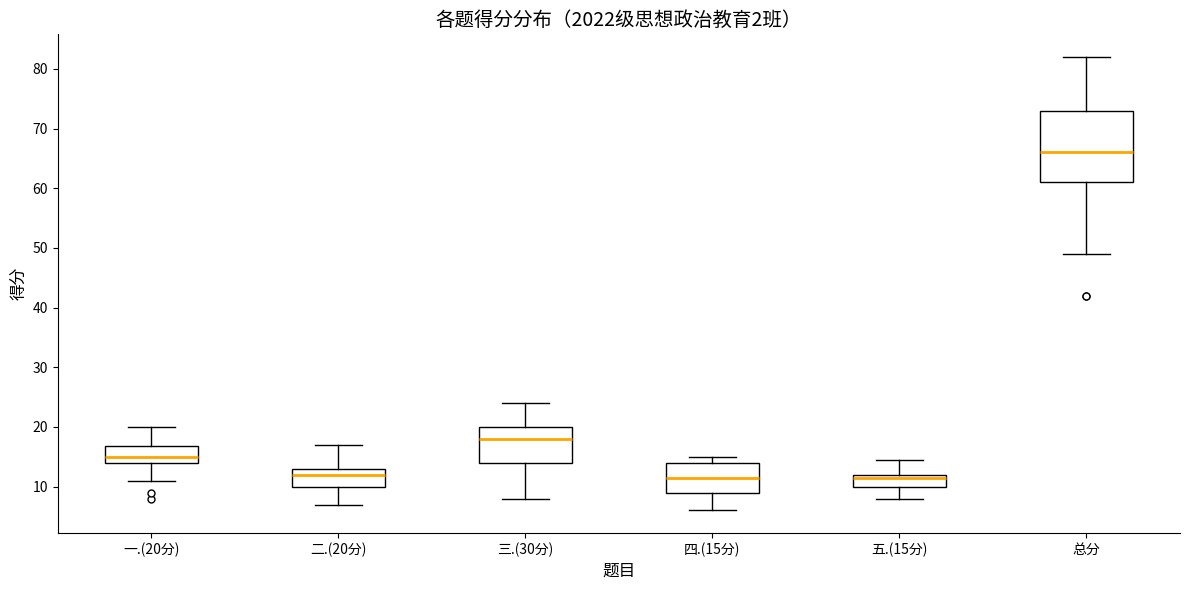

Reading left to right, transcribe this box plot: for each box, give where its median line is, the range the box spans, and where its two whiskers end, as read against the y-axis. The values are not printed on the chart, so give them approximately, as read against the axis.

一.(20分): median 15, box 14 to 17, whiskers 11 to 20
二.(20分): median 12, box 10 to 13, whiskers 7 to 17
三.(30分): median 18, box 14 to 20, whiskers 8 to 24
四.(15分): median 12, box 9 to 14, whiskers 6 to 15
五.(15分): median 12 (just below the box's upper edge), box 10 to 12, whiskers 8 to 15
总分: median 66, box 61 to 73, whiskers 49 to 82